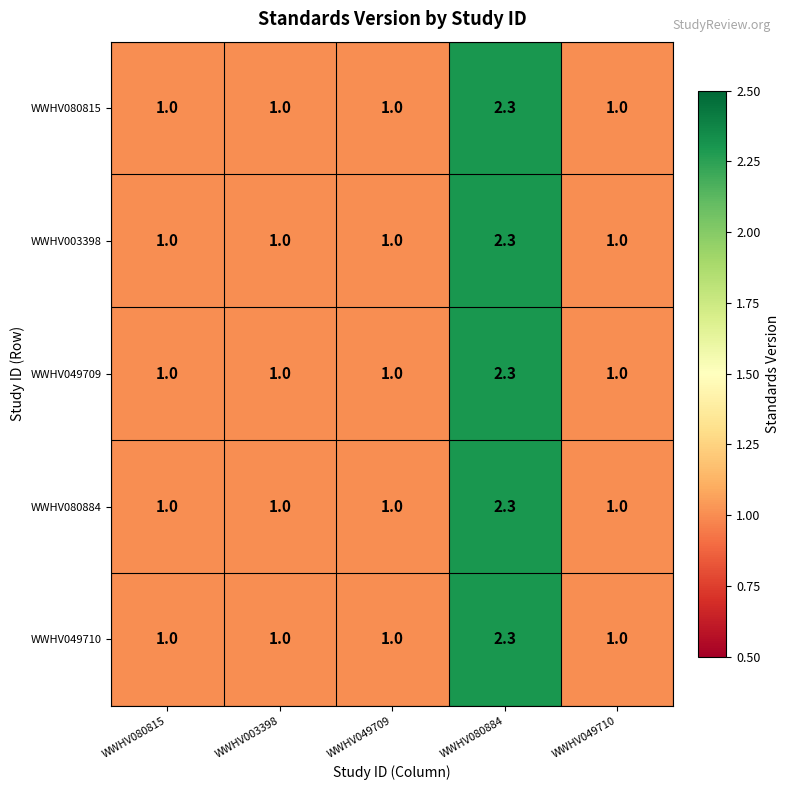

True or false: WWHV080884 has a value of 1.0 at WWHV080815.

True